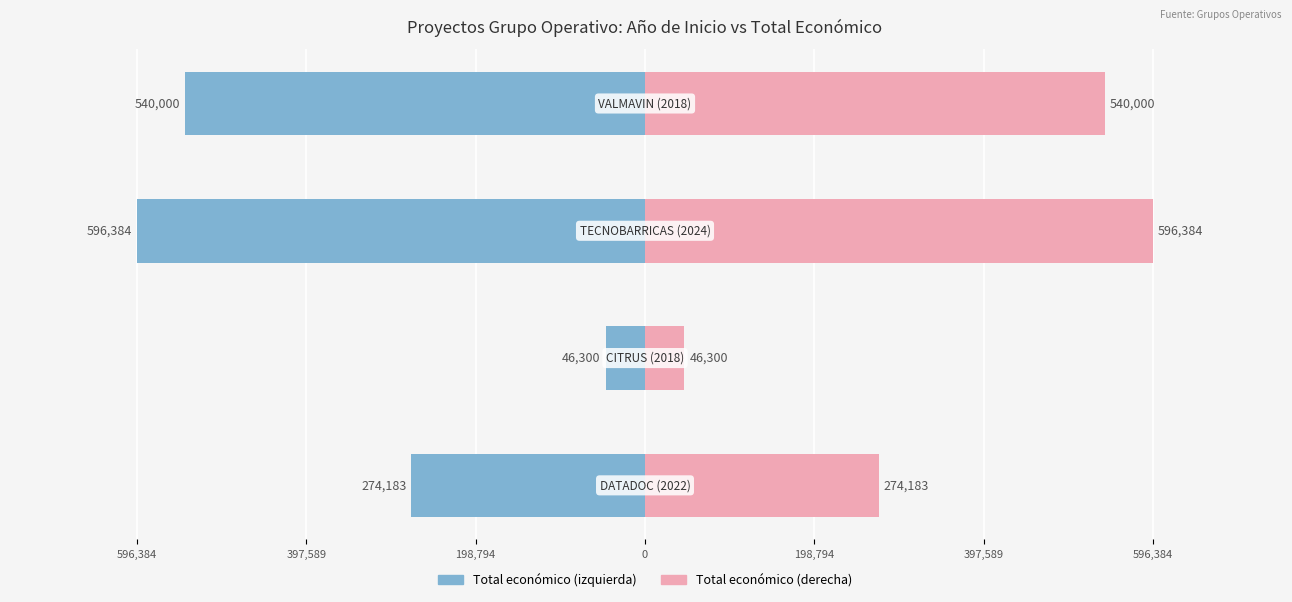

How many values exceed 540000?

1